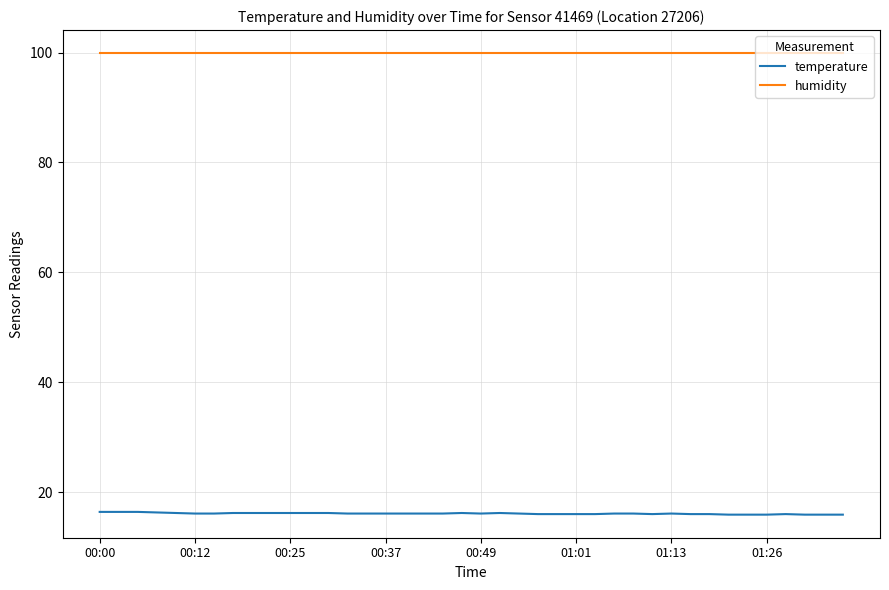

Which series has the largest total across all categories?

humidity